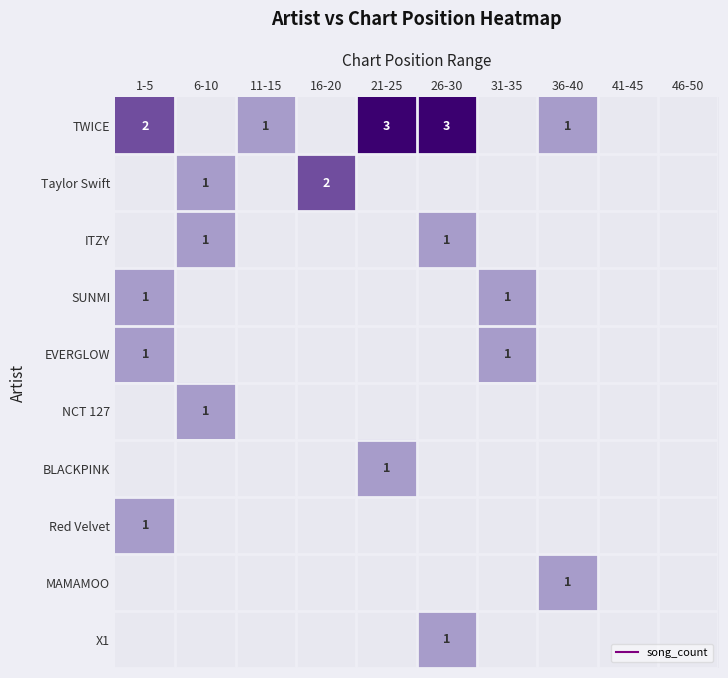

Which series has the largest total across all categories?

TWICE